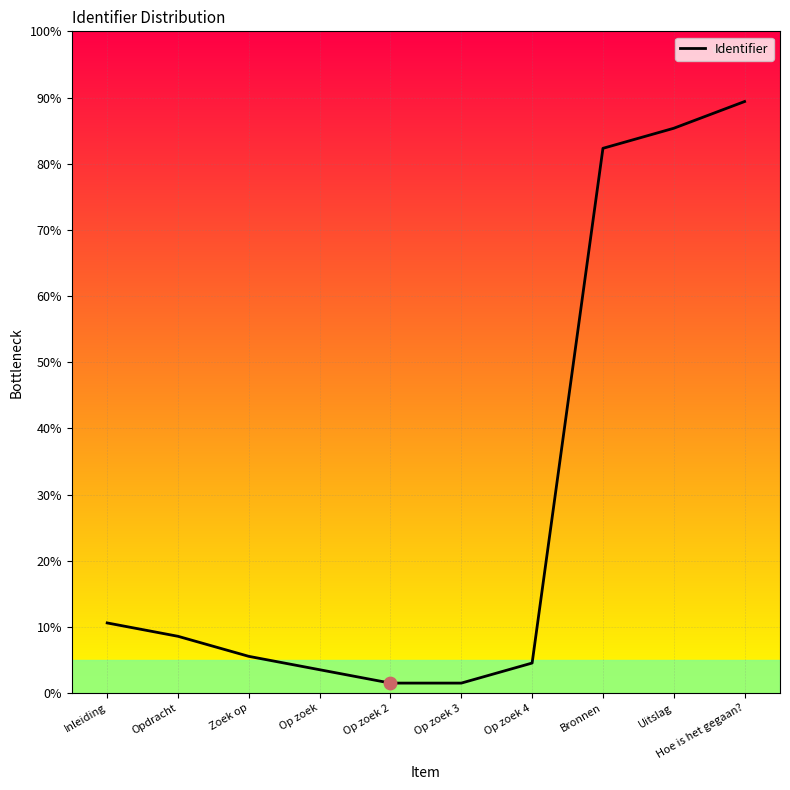

Approximately how many times larger is the value at Hoe is het gegaan? compared to Op zoek 2?

59.0